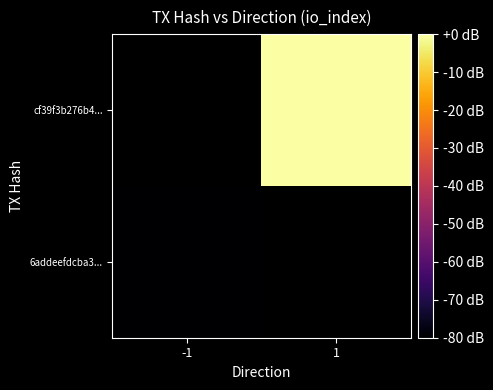

How many series are shown in this chart?

2